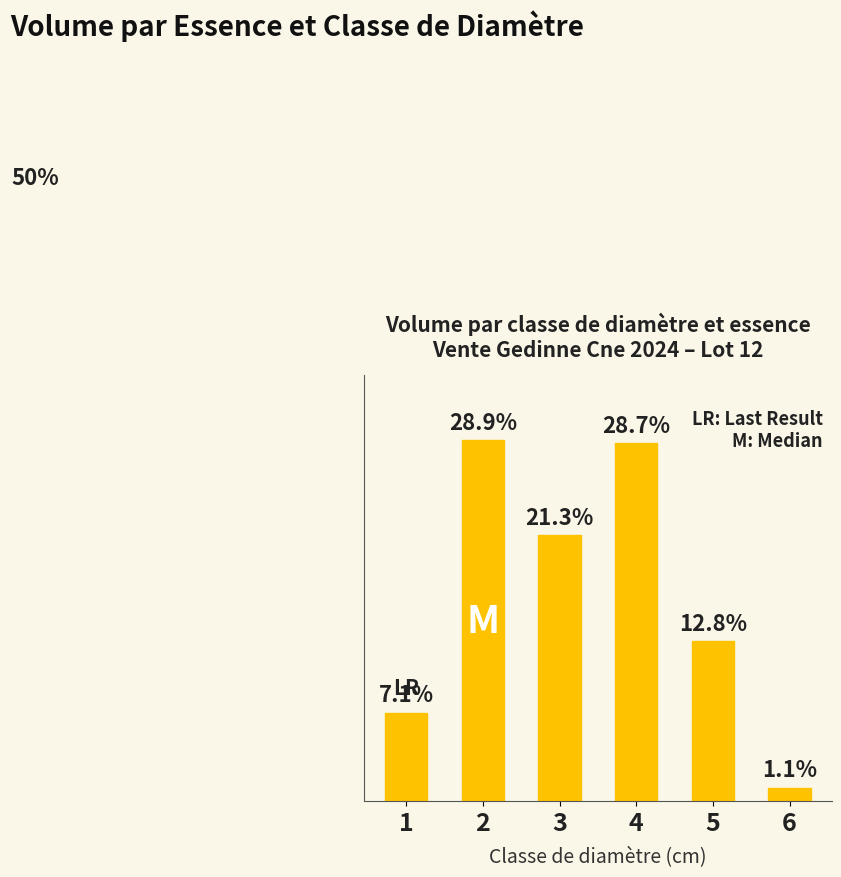

List the labels in order of value, smallest first.

6, 1, 5, 3, 4, 2